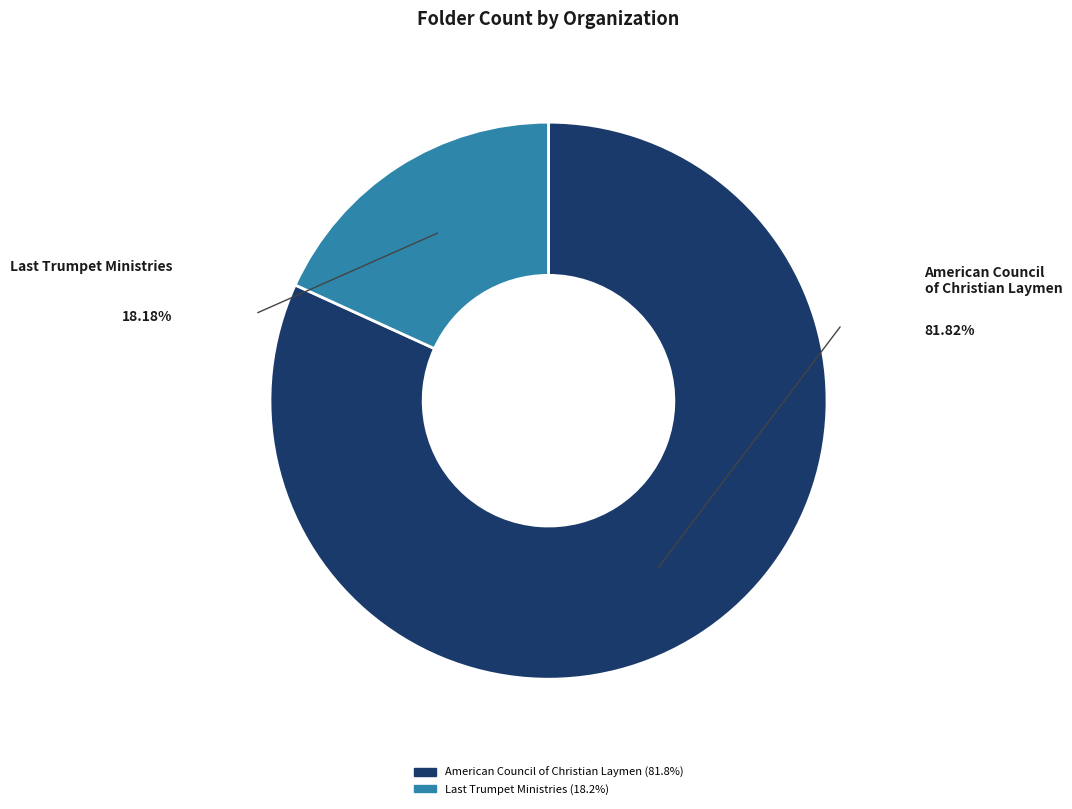

Is there any slice that represents more than half of the pie?

Yes